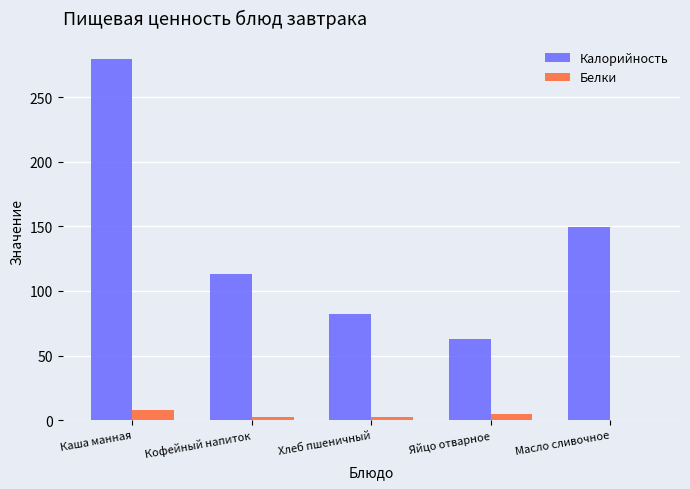

How many series are shown in this chart?

2